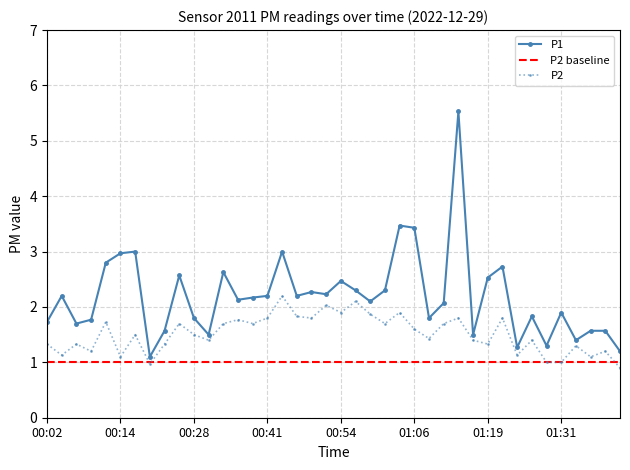

At which label does P2 reach its minimum?

01:41